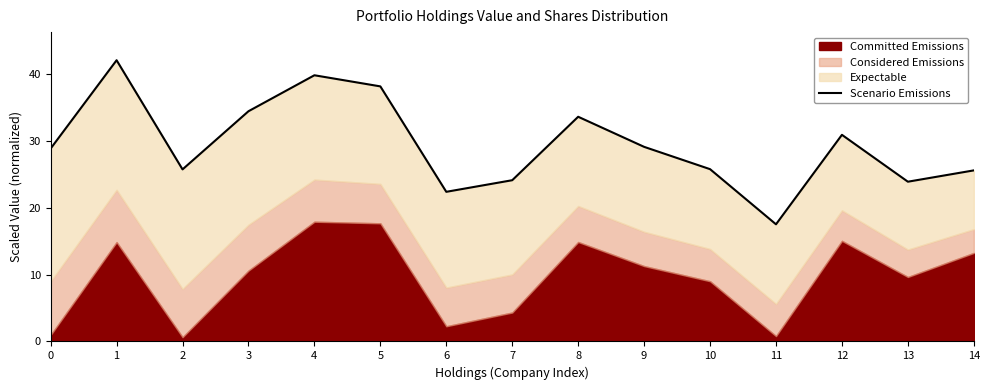

True or false: the data has more than 0 interior local peaks.

True